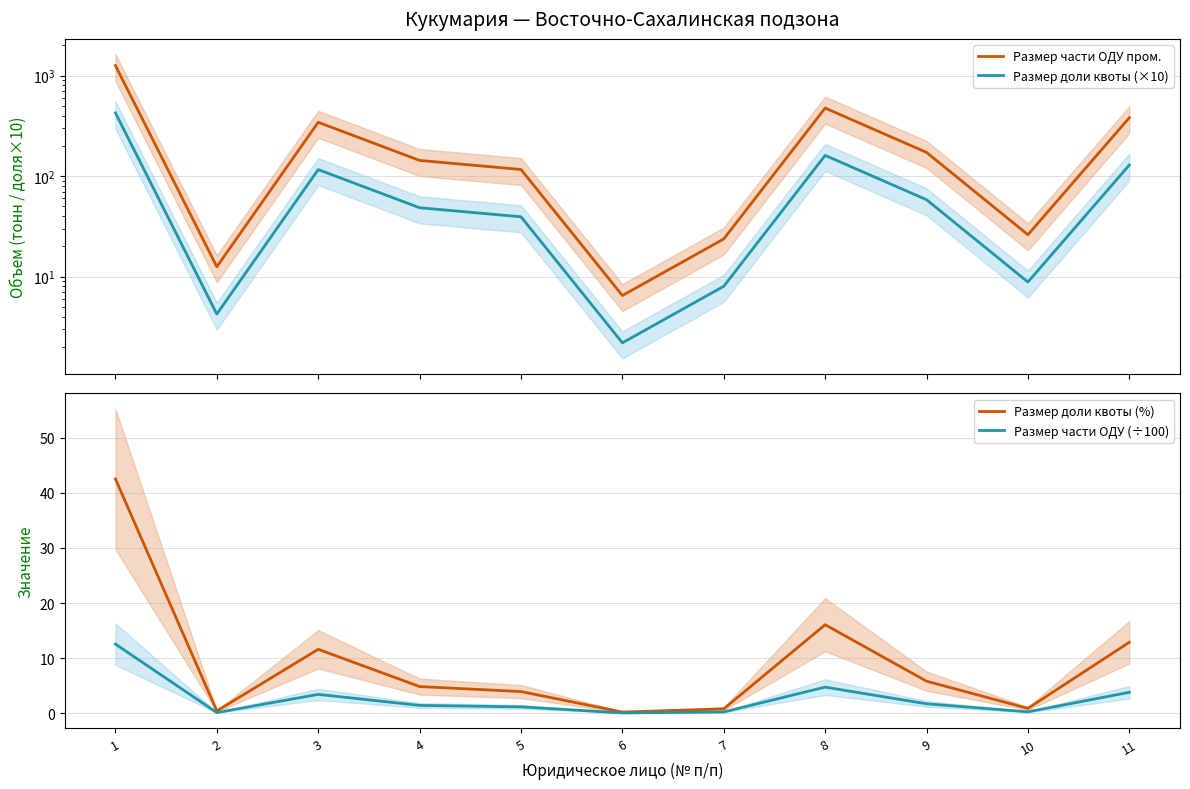

True or false: Размер части ОДУ пром. and Размер части ОДУ (÷100) cross at least once.

False